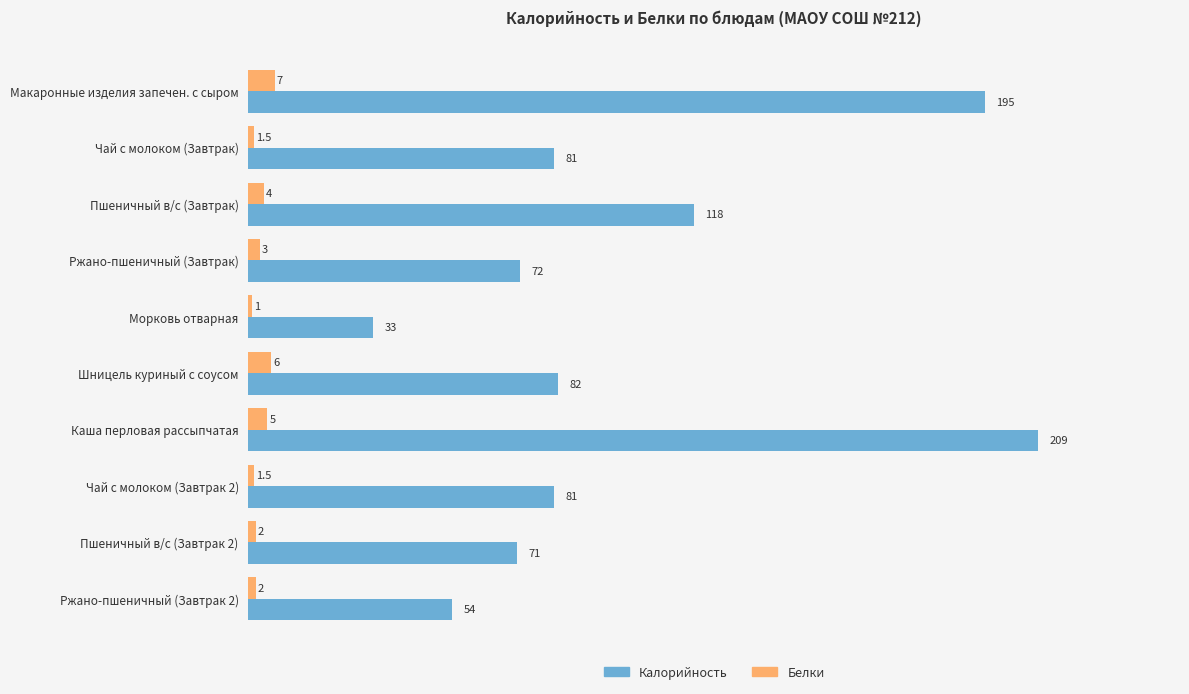

Which series has the largest range (max minus min)?

Калорийность